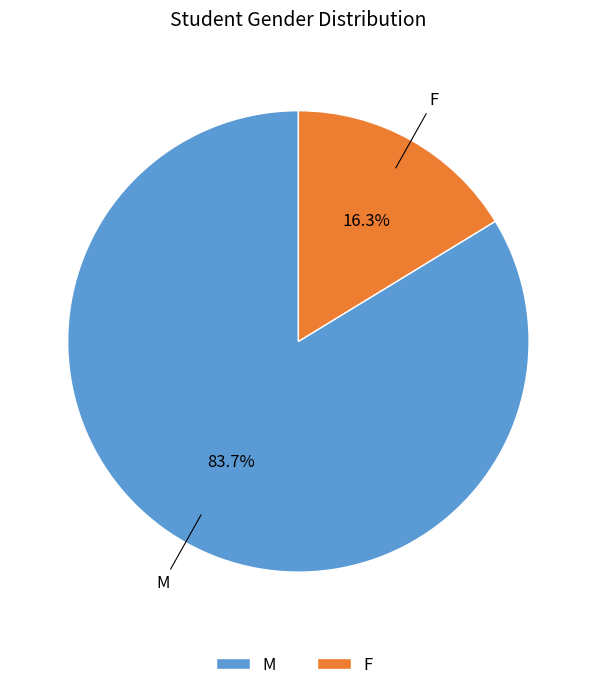

Approximately how many times larger is the value at F compared to M?

0.2